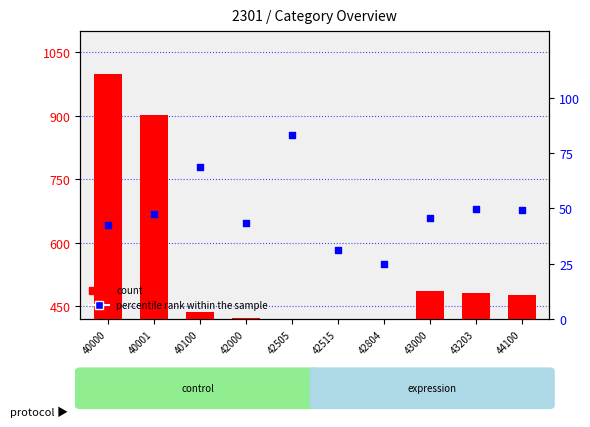

Is the value of percentile rank within the sample at 40000 greater than the value of count at 40000?

No